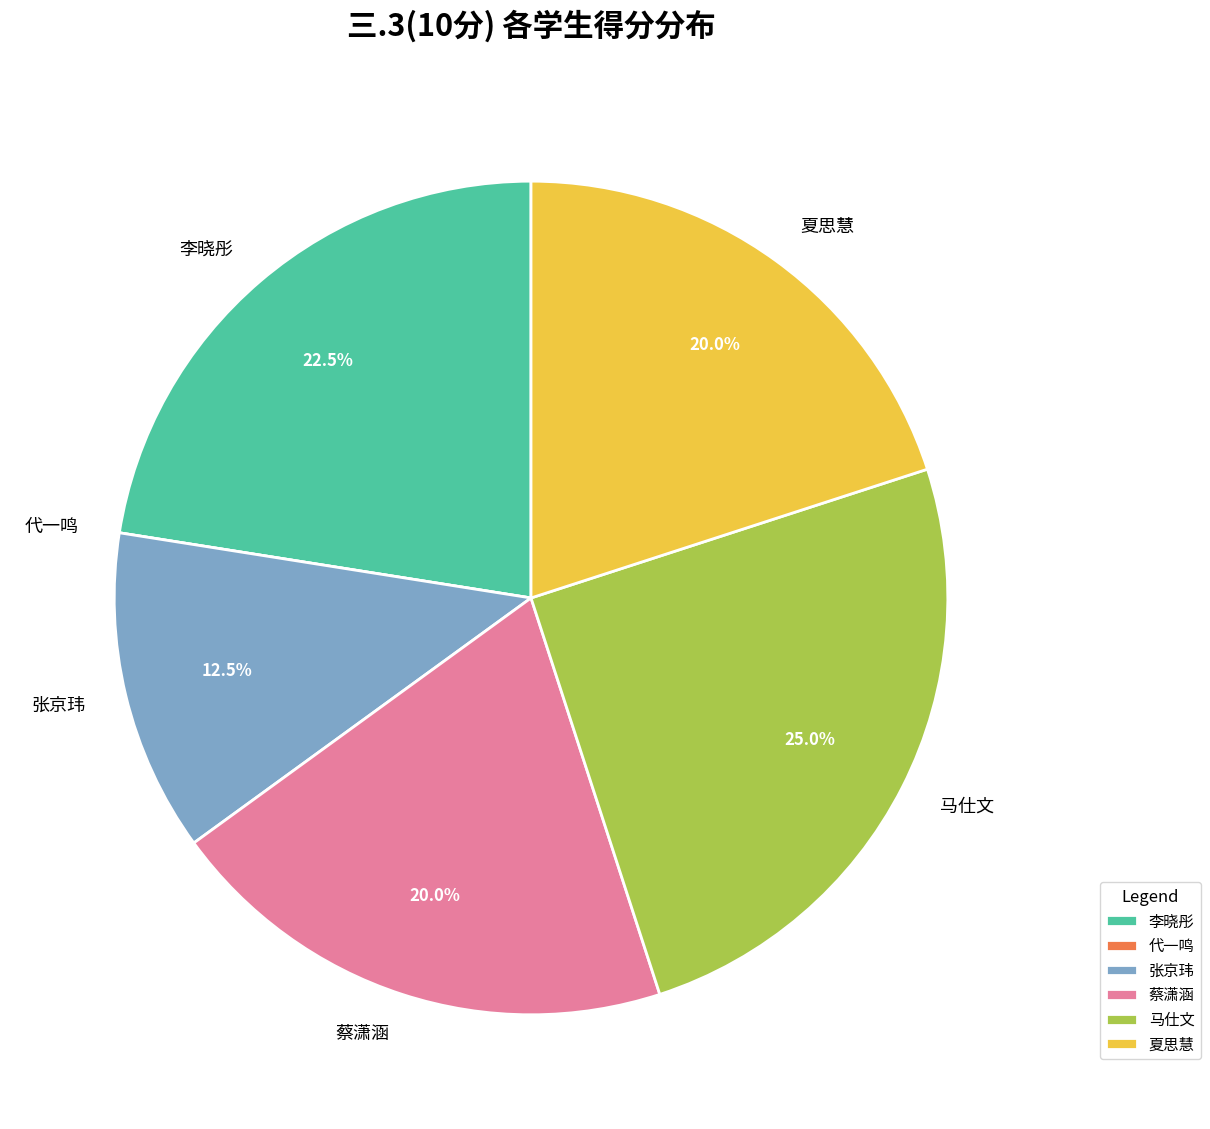

Is 李晓彤 the majority of the pie?

No